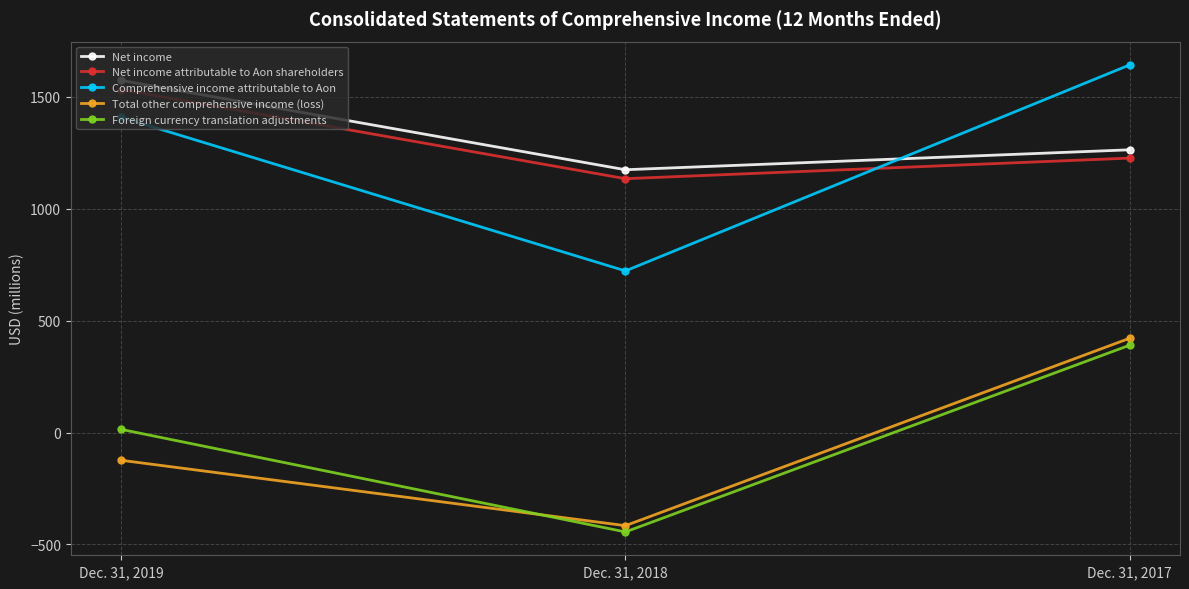

What is the value of the Net income attributable to Aon shareholders point at the 1st from the left?

1532